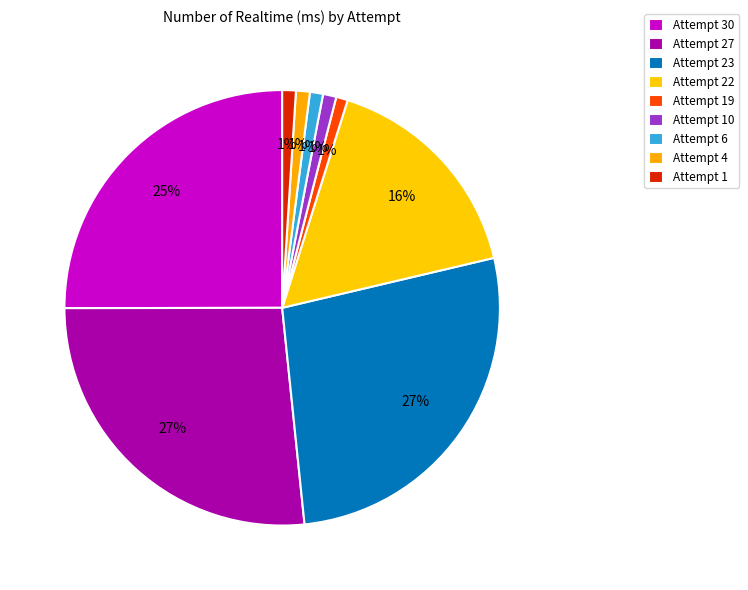

Combined, do Attempt 19 and Attempt 6 account for over 50%?

No